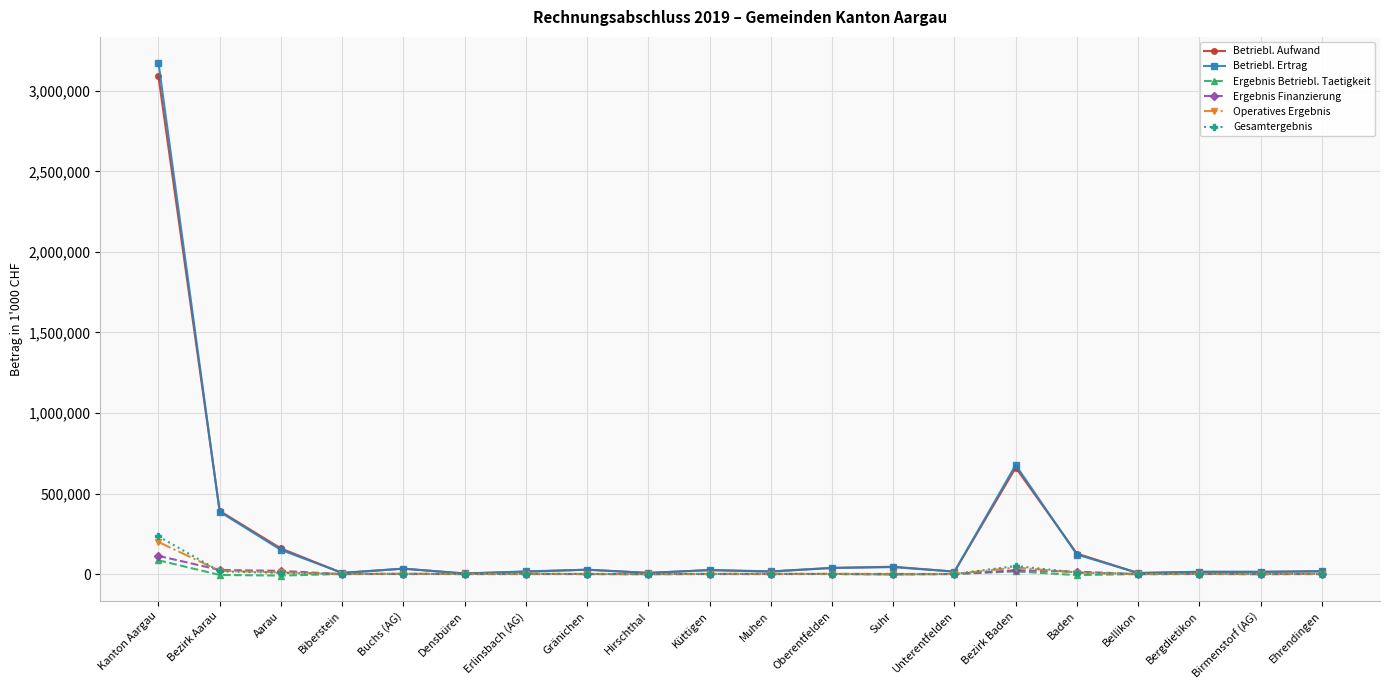

What is the total value across all series at Baden?

276851.8